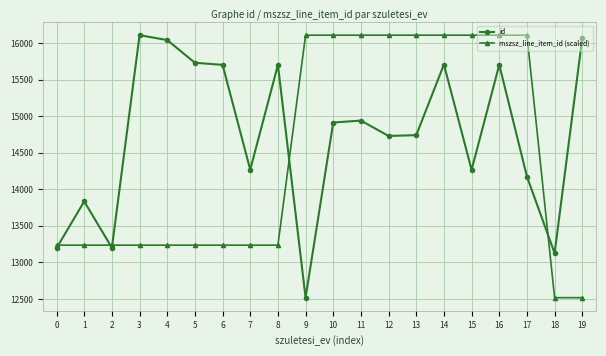

What is the value of the mszsz_line_item_id (scaled) point at the 17th from the left?

16107.0